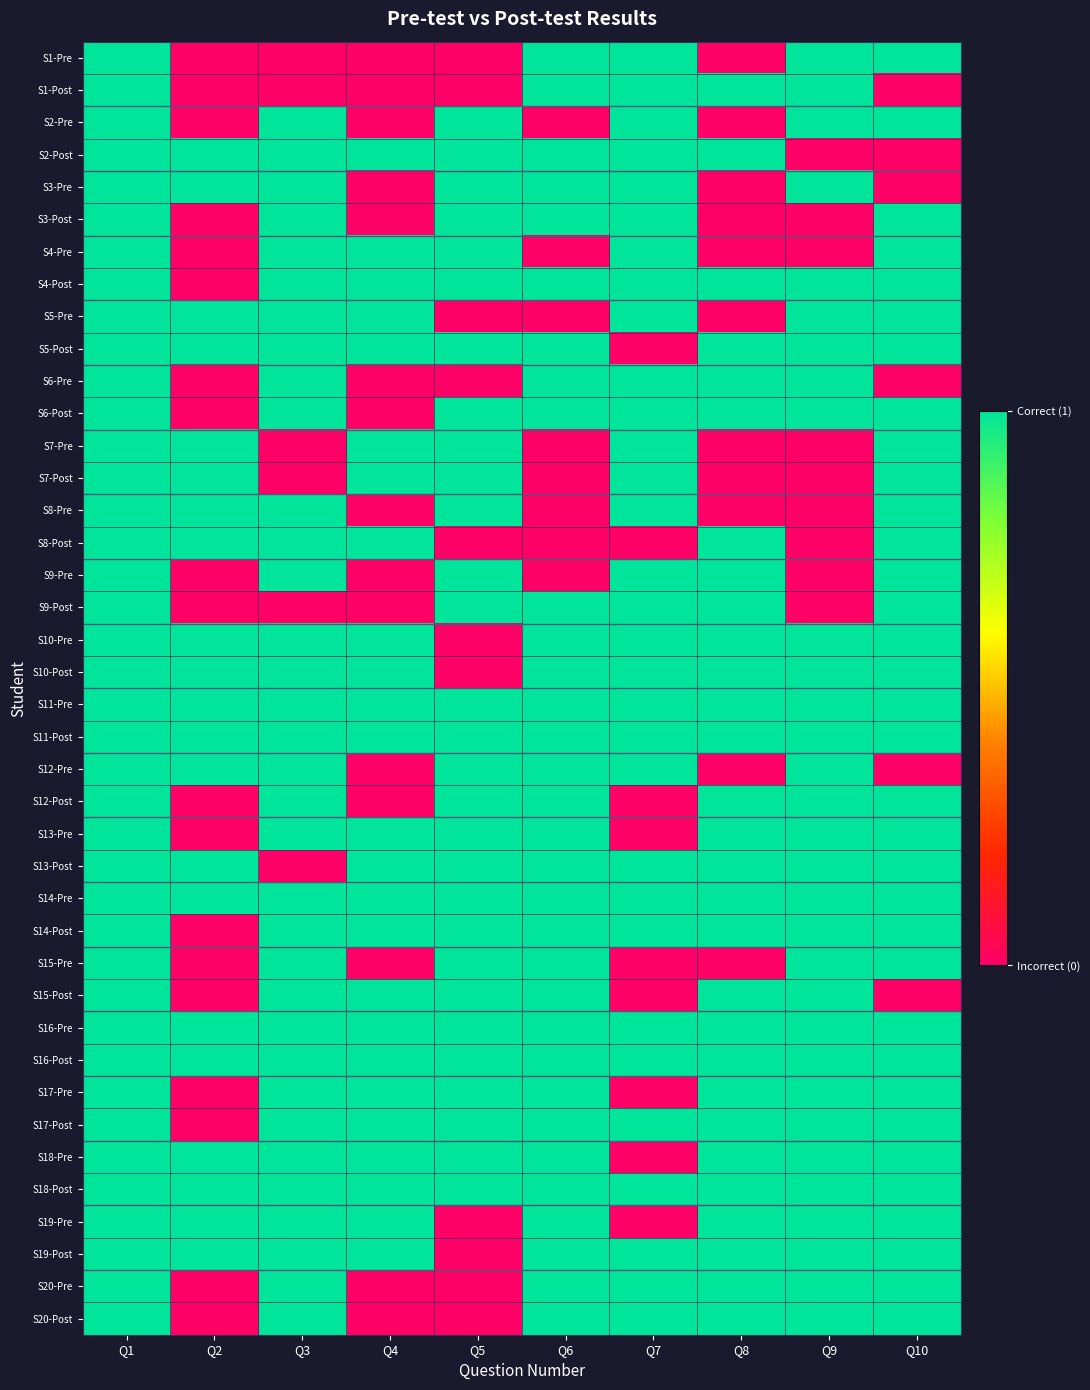

How many categories are shown in the chart?

10